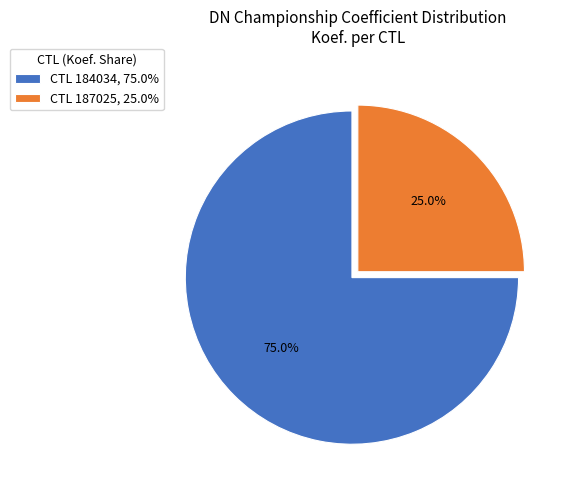

Is the sum of CTL 184034, 75.0% and CTL 187025, 25.0% greater than half?

Yes